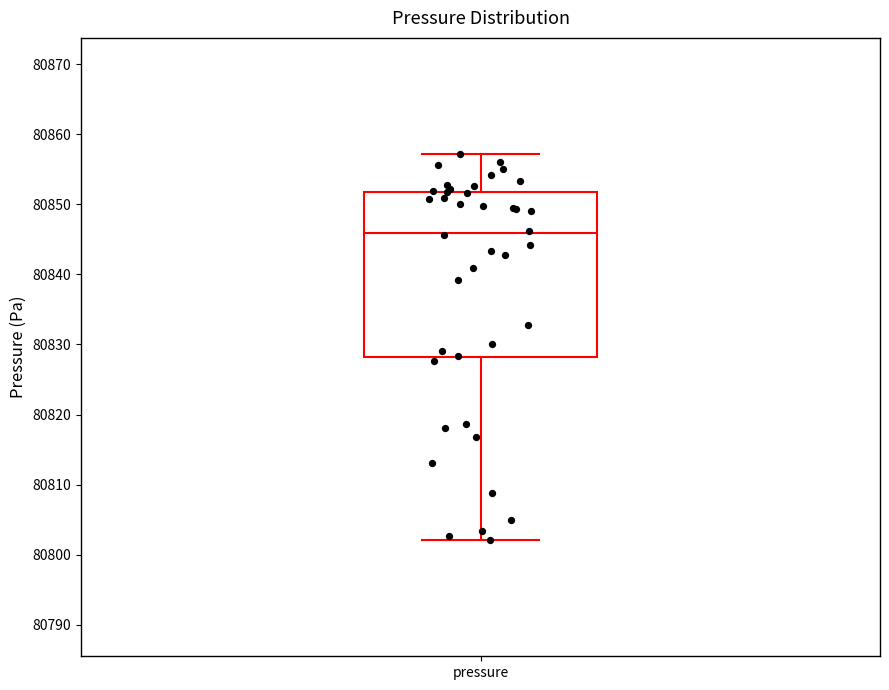

Read this box plot against the y-axis: the position of the median line, the range covered by the box, and the ends of both whiskers. The values are not printed on the chart, so give them approximately, as read against the axis.

median 80846, box 80828 to 80852, whiskers 80802 to 80857